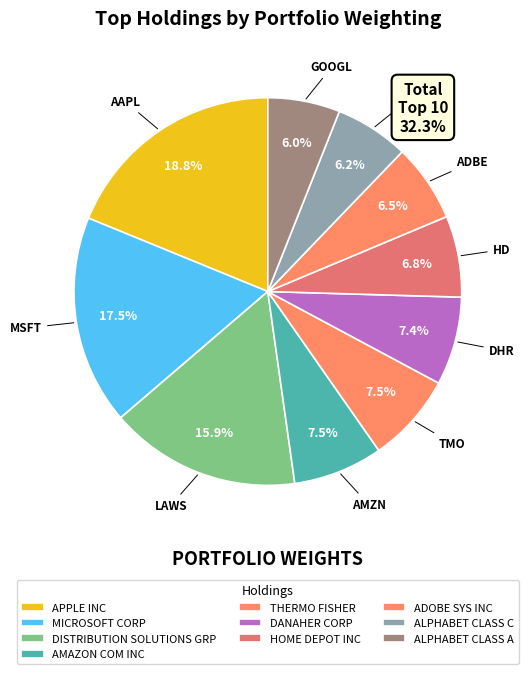

What is the largest slice in the pie chart?

AAPL